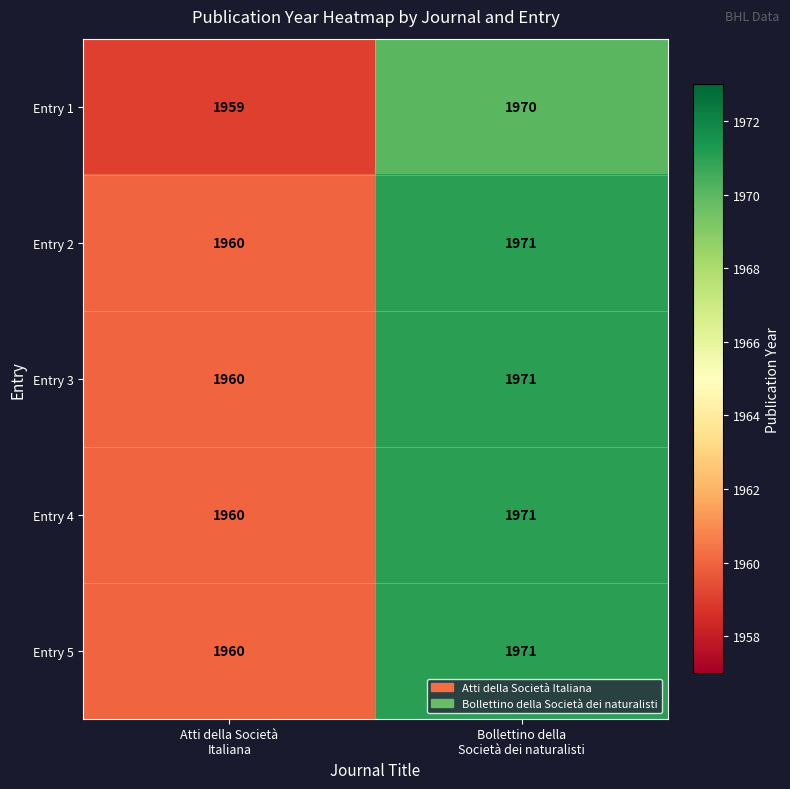

Reading left to right, what are all the values shown in this chart?

Entry 1: 1959	1970
Entry 2: 1960	1971
Entry 3: 1960	1971
Entry 4: 1960	1971
Entry 5: 1960	1971